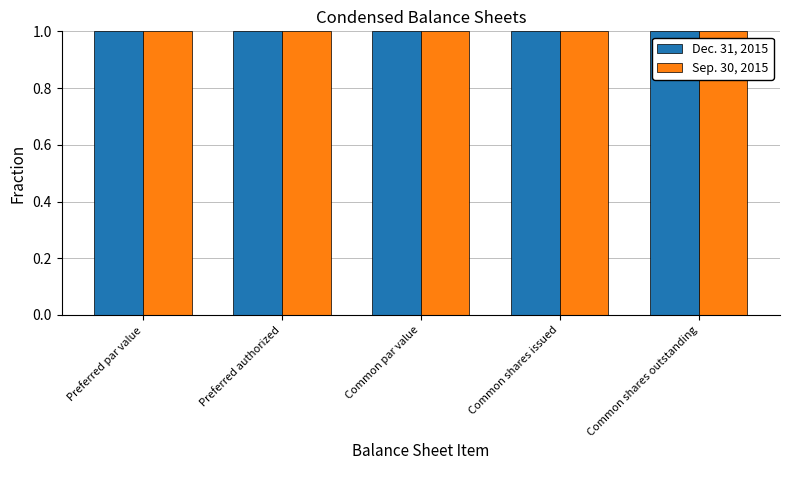

The value of Sep. 30, 2015 at Preferred authorized is 1.6. True or false?

False